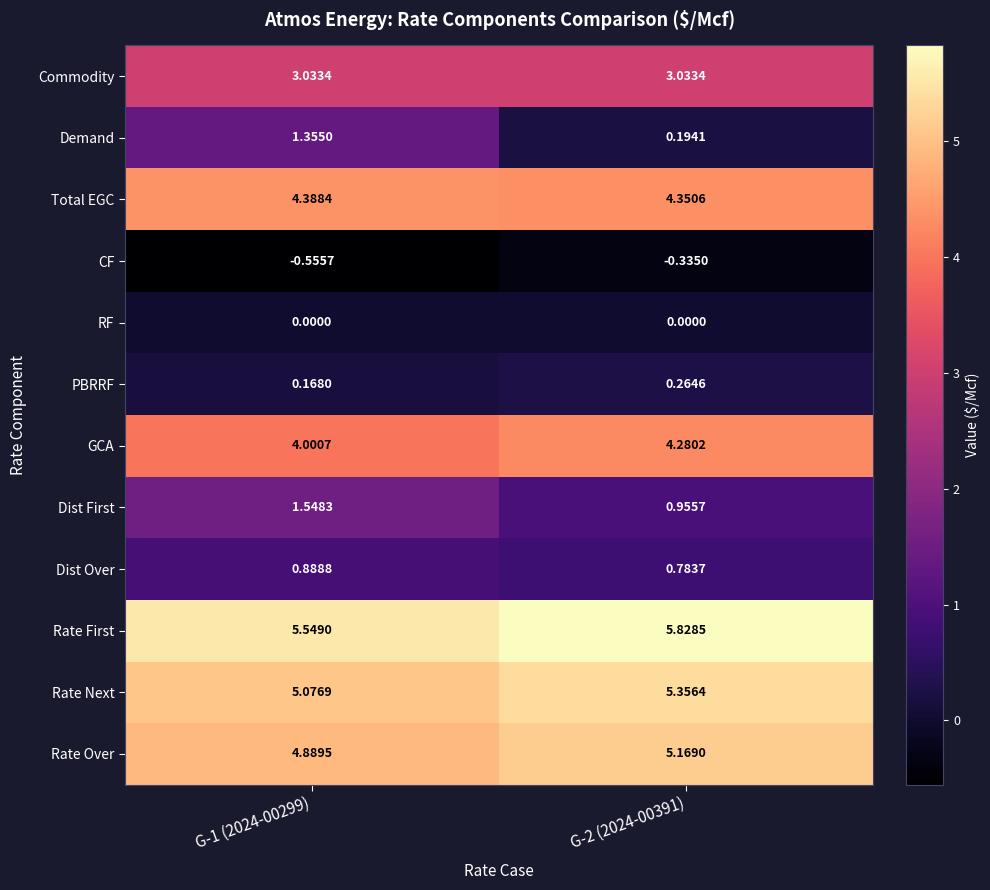

Which series has the widest spread of values?

Demand